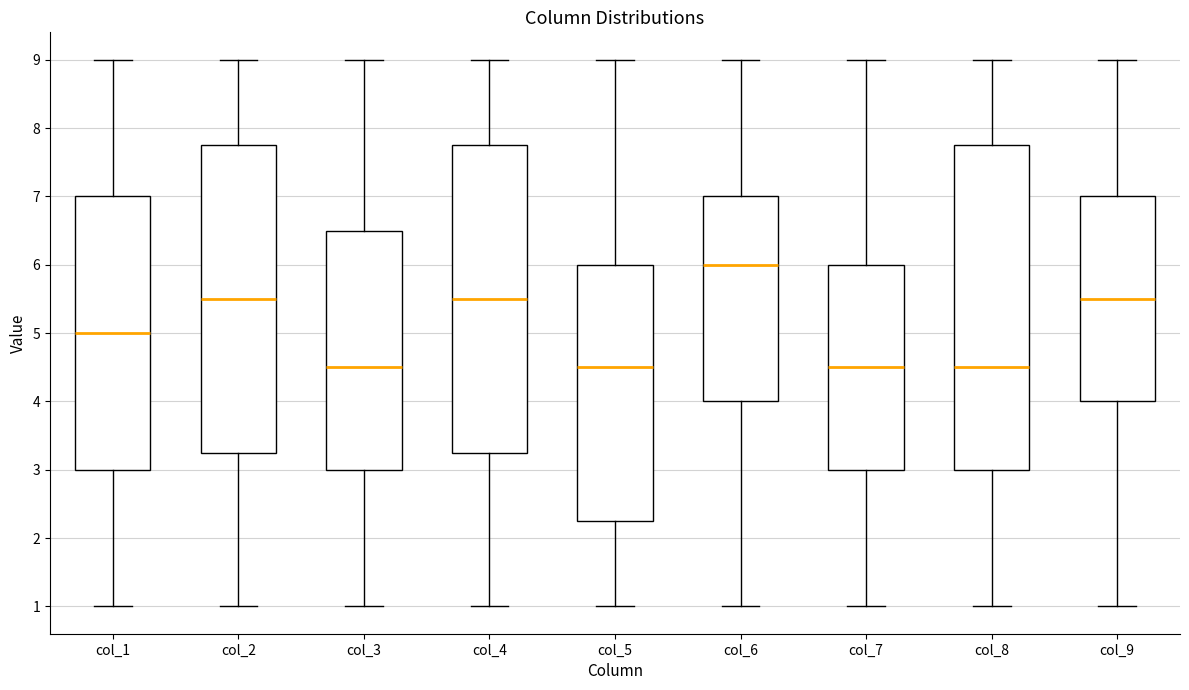

Reading left to right, read every box against the y-axis: the position of its median line, the range the box covers, and the ends of its whiskers. The values are not printed on the chart, so give them approximately, as read against the axis.

col_1: median 5.0, box 3.0 to 7.0, whiskers 1.0 to 9.0
col_2: median 5.5, box 3.3 to 7.8, whiskers 1.0 to 9.0
col_3: median 4.5, box 3.0 to 6.5, whiskers 1.0 to 9.0
col_4: median 5.5, box 3.3 to 7.8, whiskers 1.0 to 9.0
col_5: median 4.5, box 2.3 to 6.0, whiskers 1.0 to 9.0
col_6: median 6.0, box 4.0 to 7.0, whiskers 1.0 to 9.0
col_7: median 4.5, box 3.0 to 6.0, whiskers 1.0 to 9.0
col_8: median 4.5, box 3.0 to 7.8, whiskers 1.0 to 9.0
col_9: median 5.5, box 4.0 to 7.0, whiskers 1.0 to 9.0